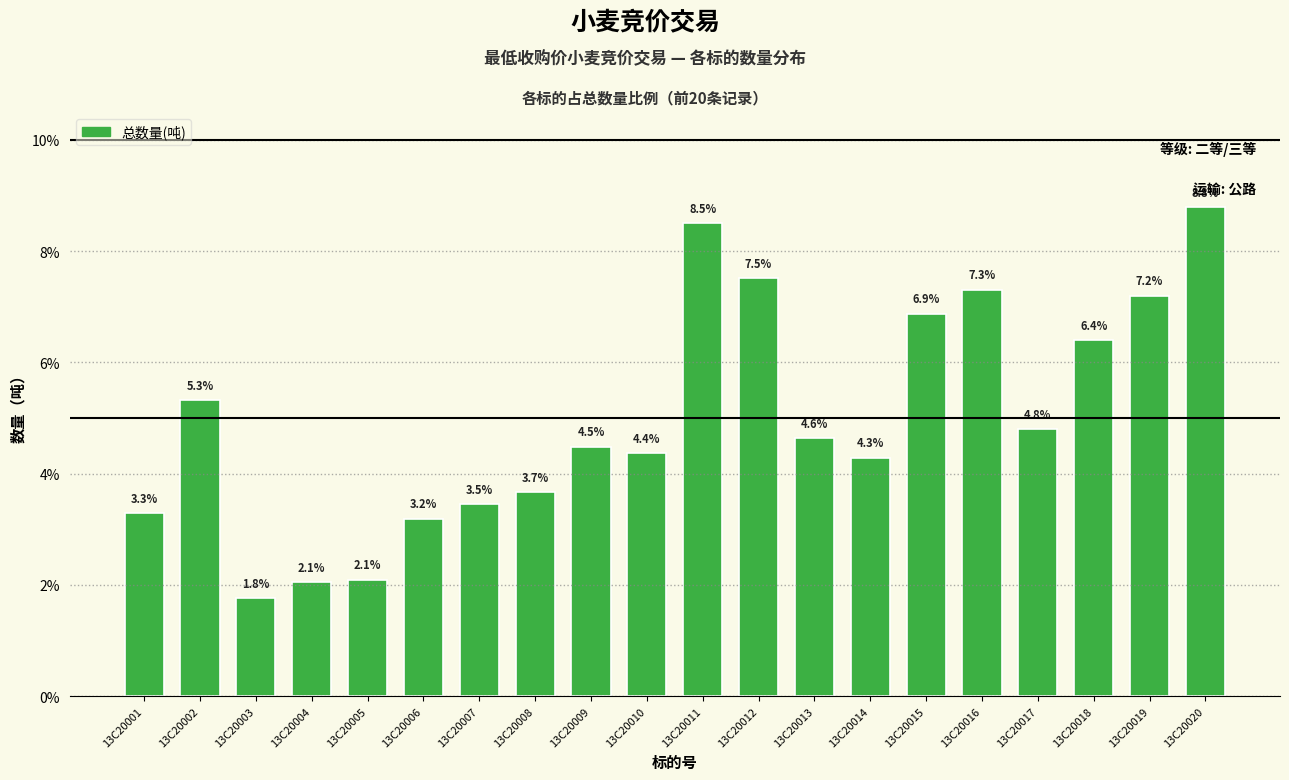

What is the value of the 15th bar from the left?

6.9